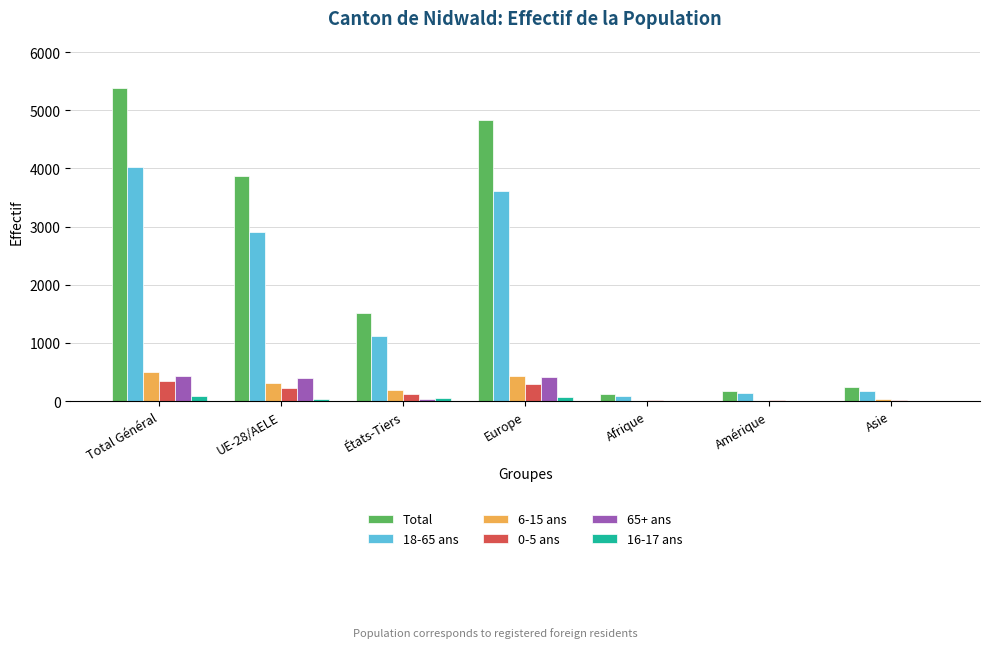

Read the 16-17 ans value at États-Tiers, to the nearest 10.

50